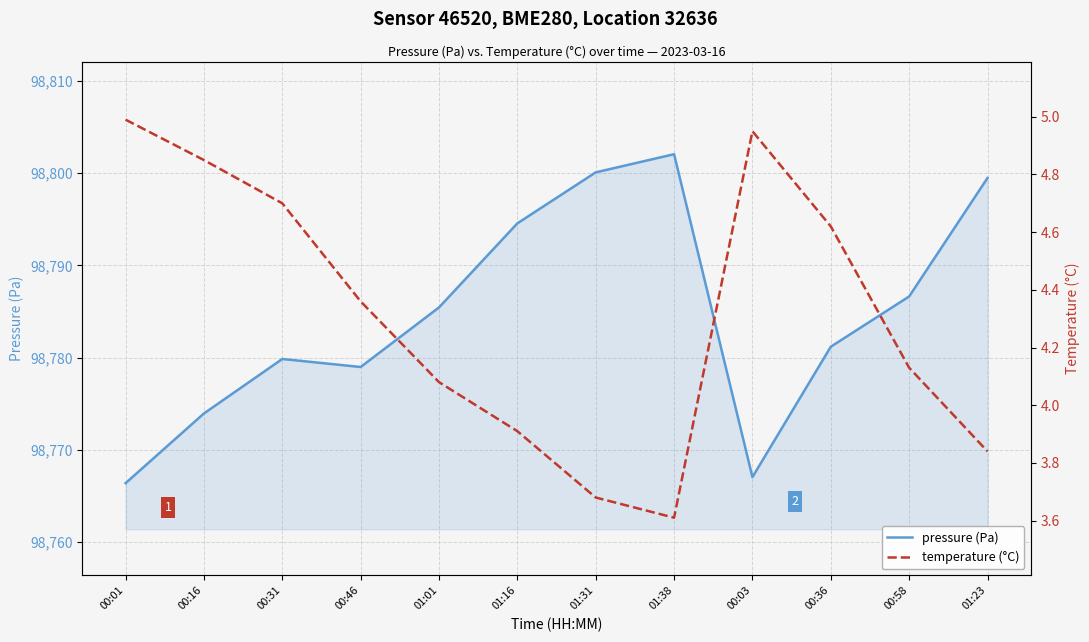

What is the difference between the maximum and minimum values in the temperature (°C) series?

1.4